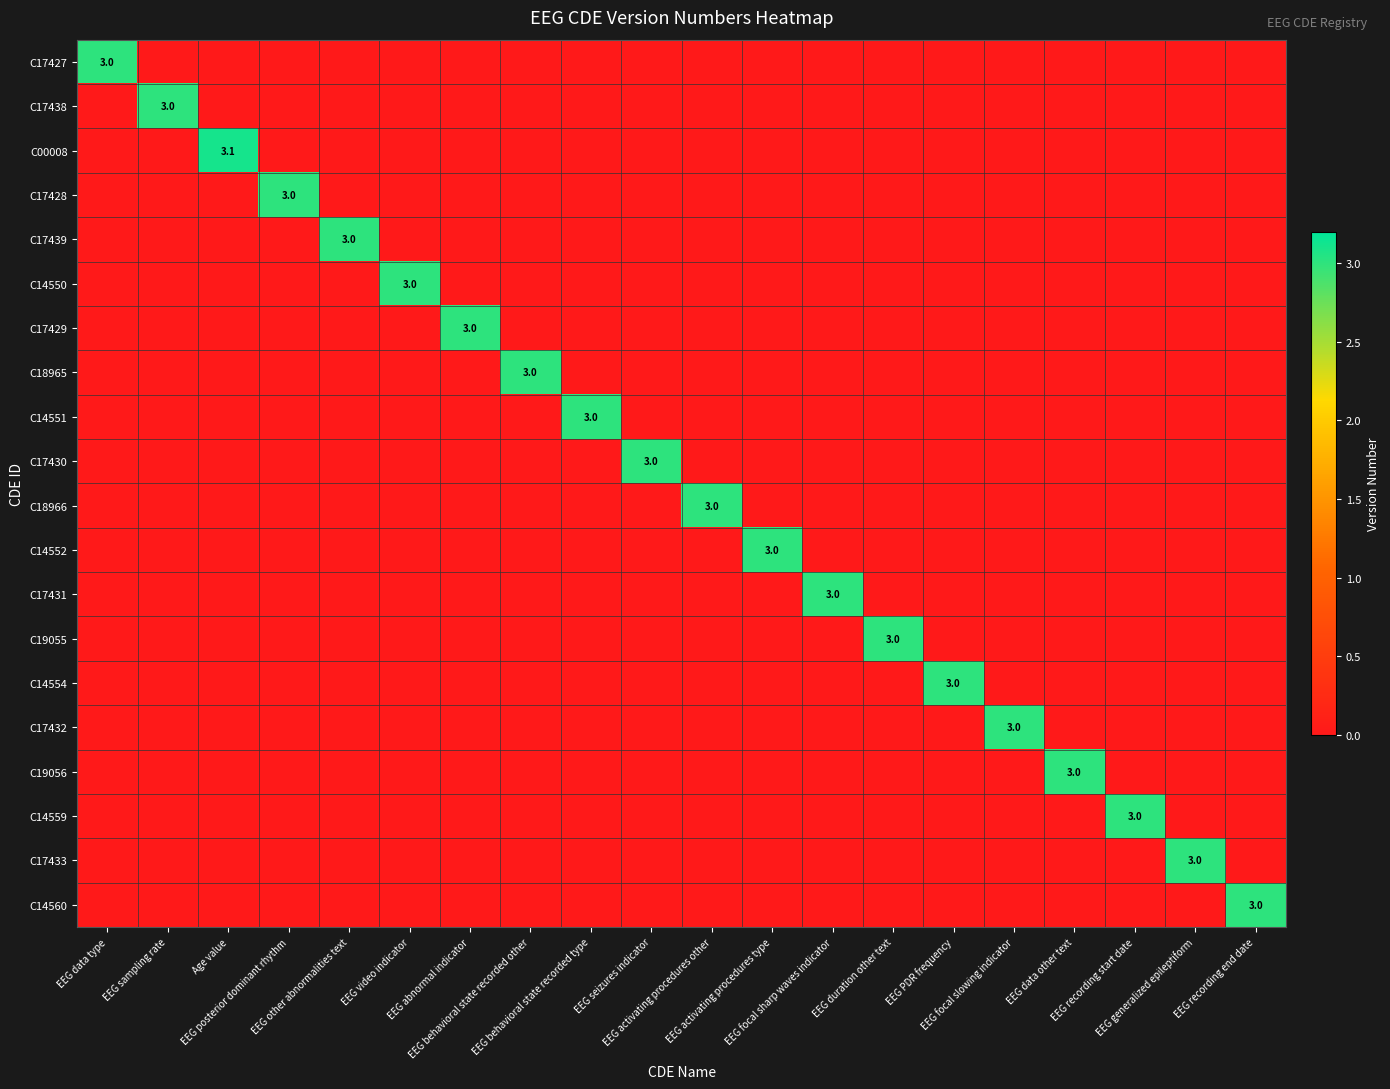

Which series changed the most between EEG activating procedures type and EEG duration other text?

C14552